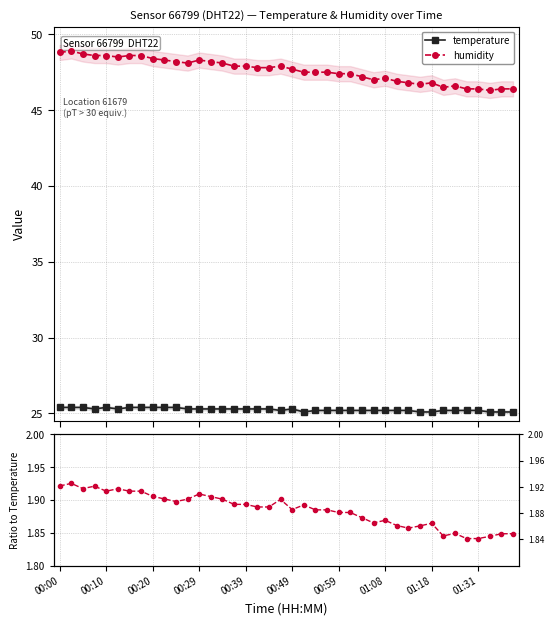

True or false: humidity has more than 0 interior local peaks.

True